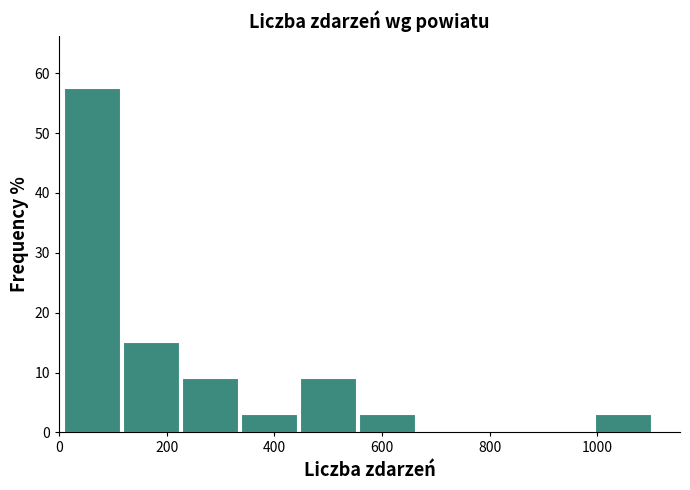

Reading left to right, list every bar in this chart as the range it spans on the x-axis followed by its height. Neither the bar edges nor the heights are printed on the chart, so give them approximately, as read against the axes.

0 to 120: 58
120 to 220: 15
220 to 340: 9
340 to 440: 3
440 to 560: 9
560 to 660: 3
660 to 780: 0
780 to 880: 0
880 to 1000: 0
1000 to 1100: 3